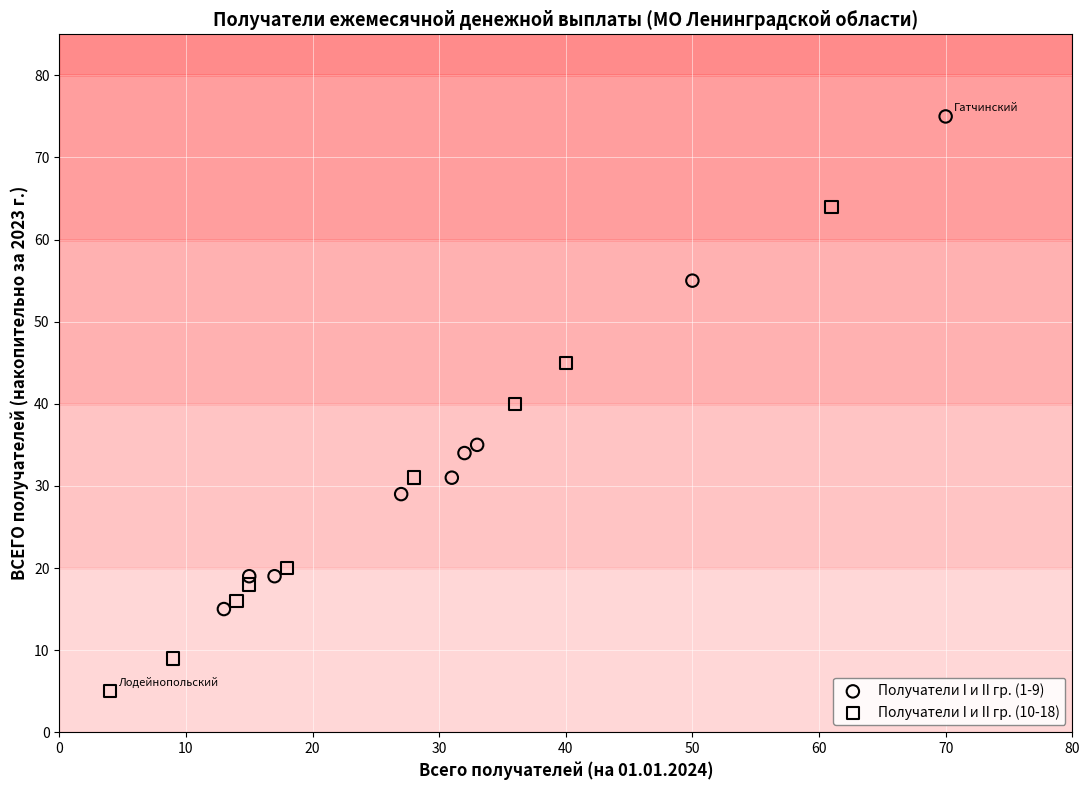

Which series contains the highest Y value?

Получатели I и II гр. (1-9)